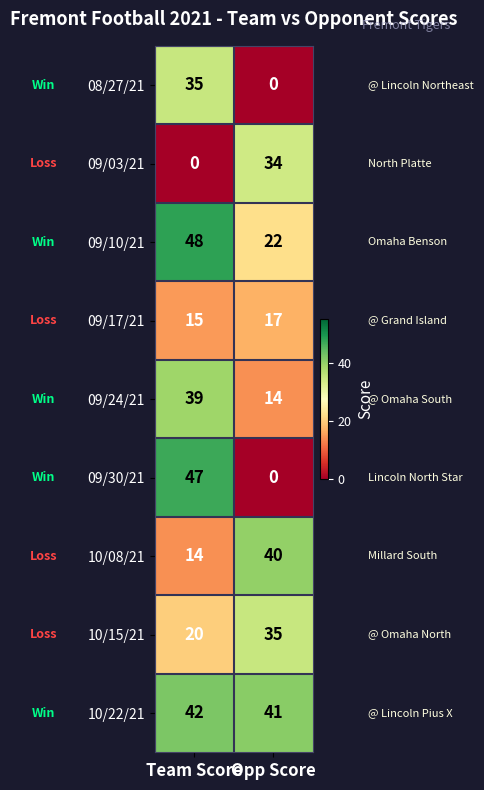

What is the greatest value displayed?

48